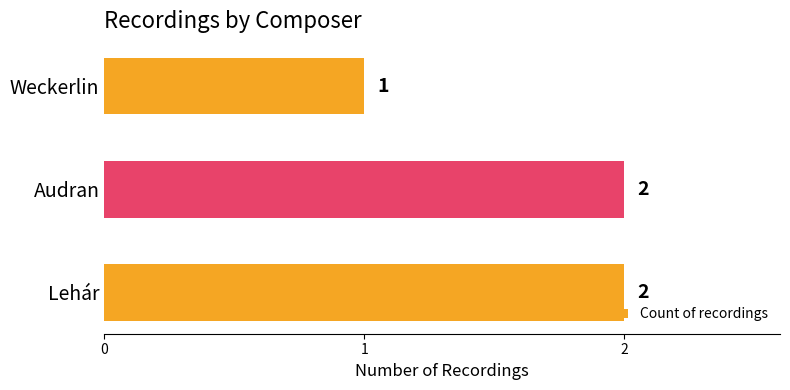

How many bars are there in total?

3